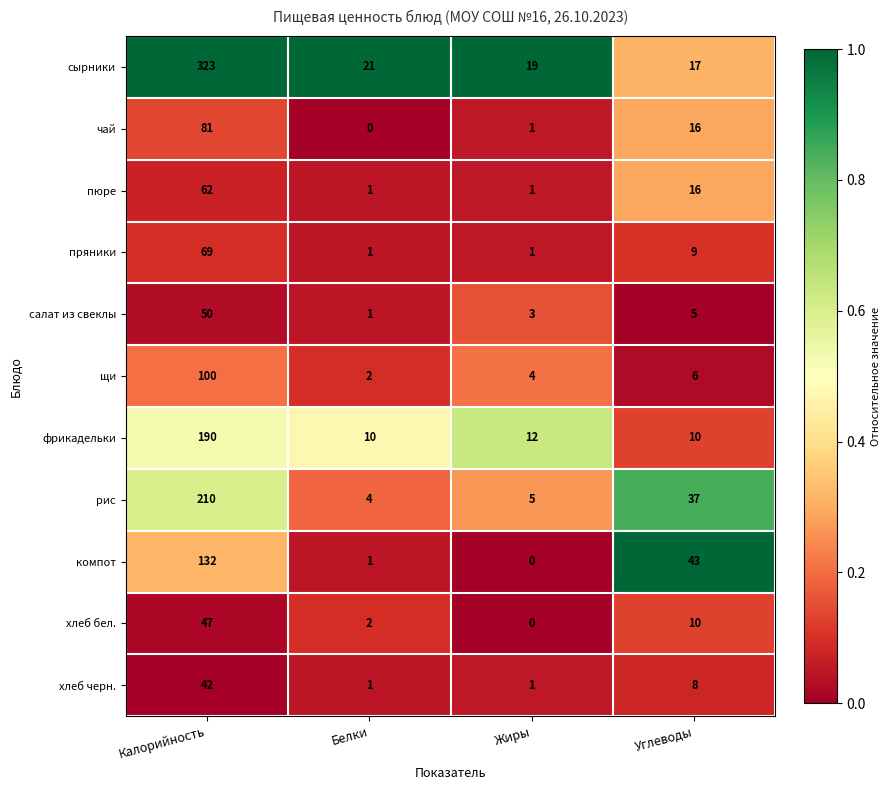

What is the difference between the maximum and second lowest values in the хлеб бел. series?

45